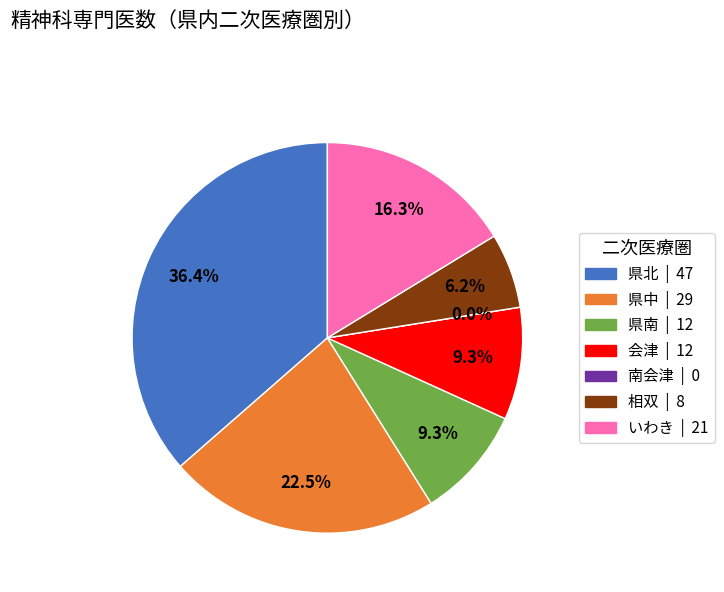

Between 県南 and 会津, which is larger?

県南